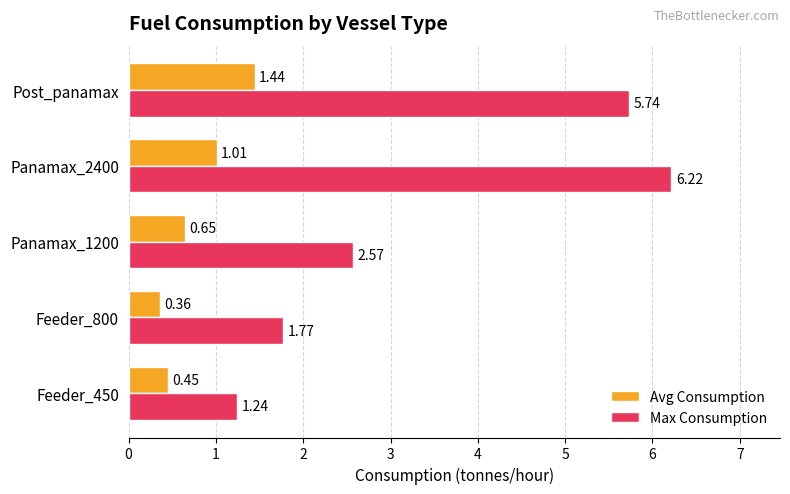

What is the difference between the maximum and minimum values in the Avg Consumption series?

1.1